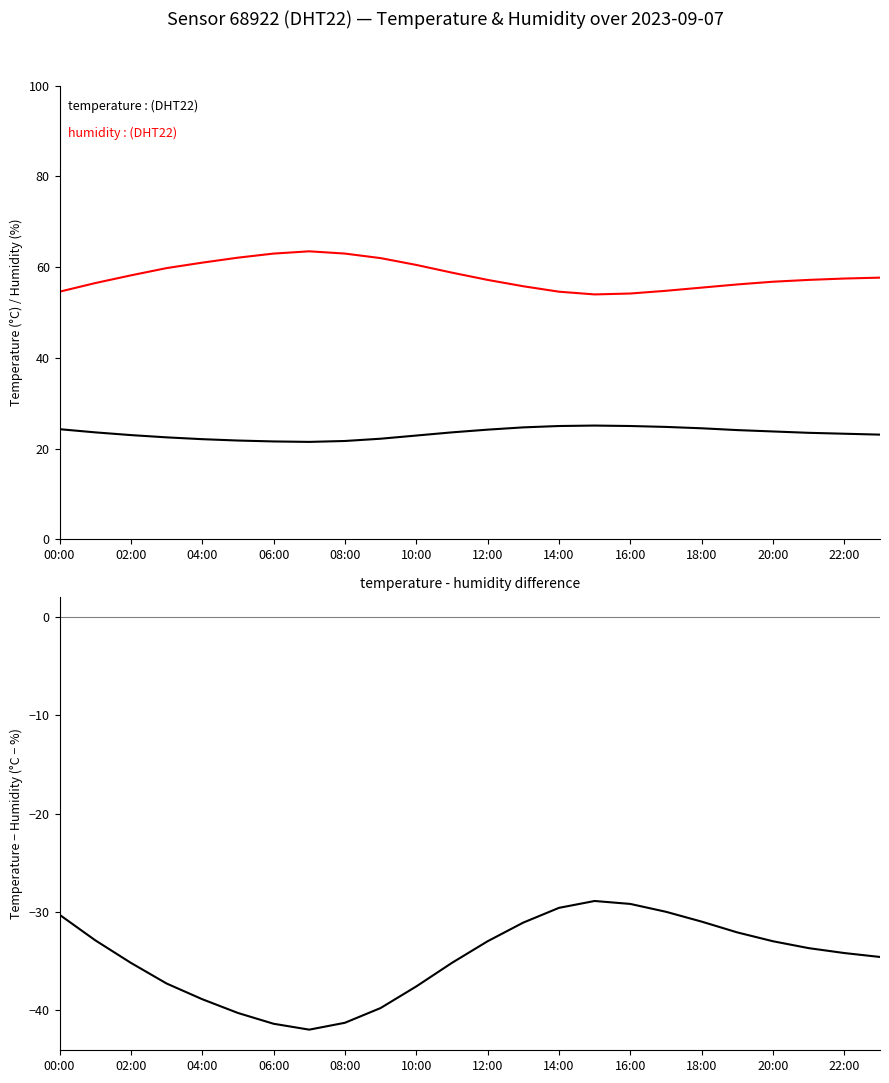

In temperature - humidity, how many points are lower than both neighbors (excluding endpoints)?

1